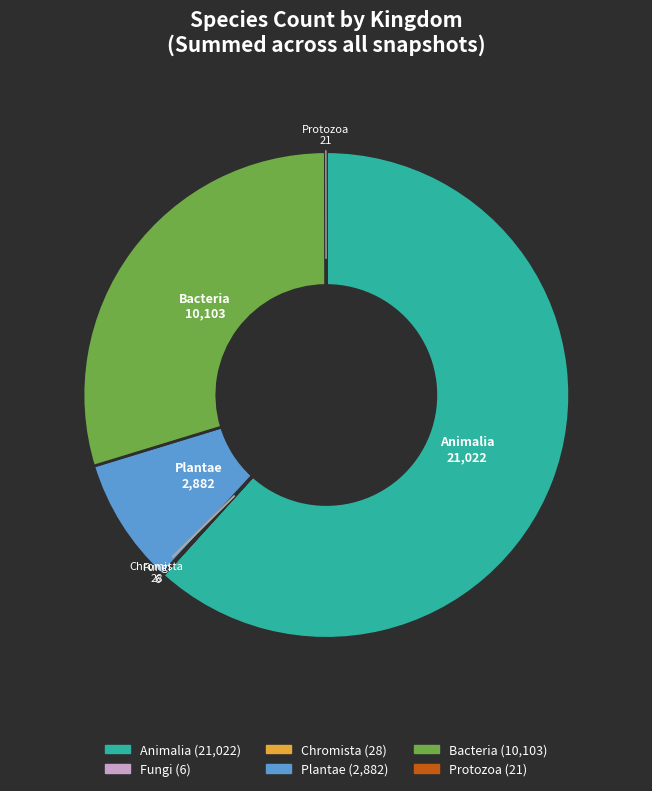

Does any single category account for the majority?

Yes